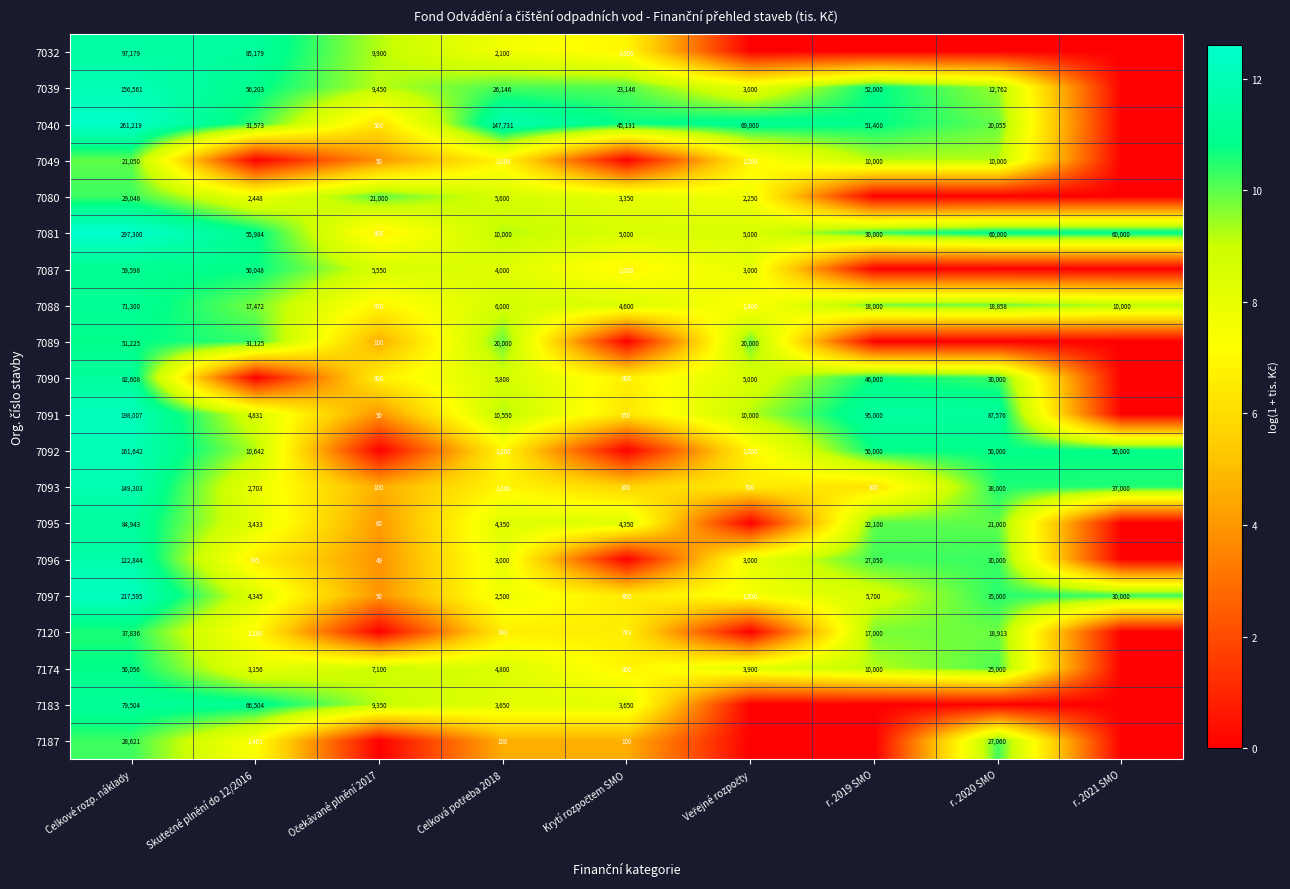

The value of 7080 at Celkové rozp. náklady is 29048. True or false?

True